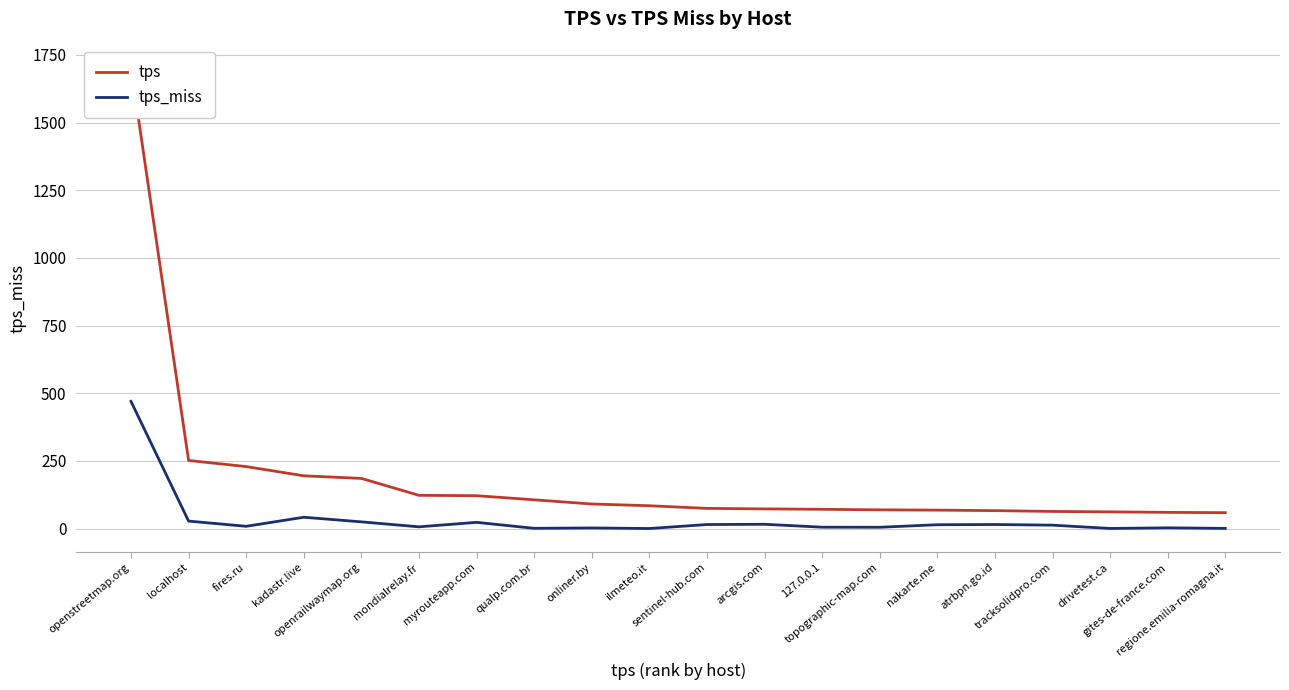

What is the smallest value displayed?

0.2